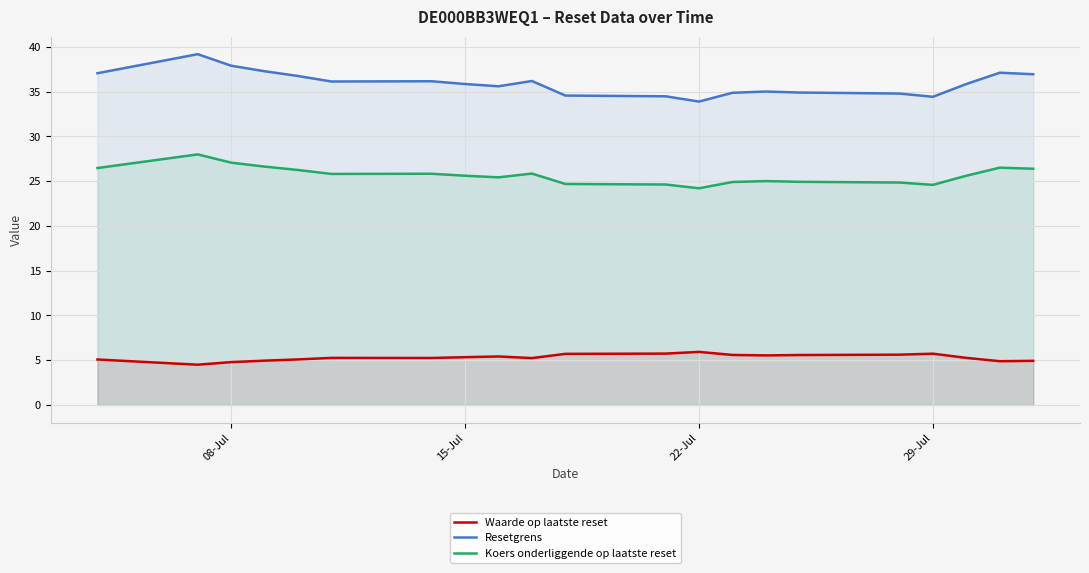

How many lines are shown in the chart?

3